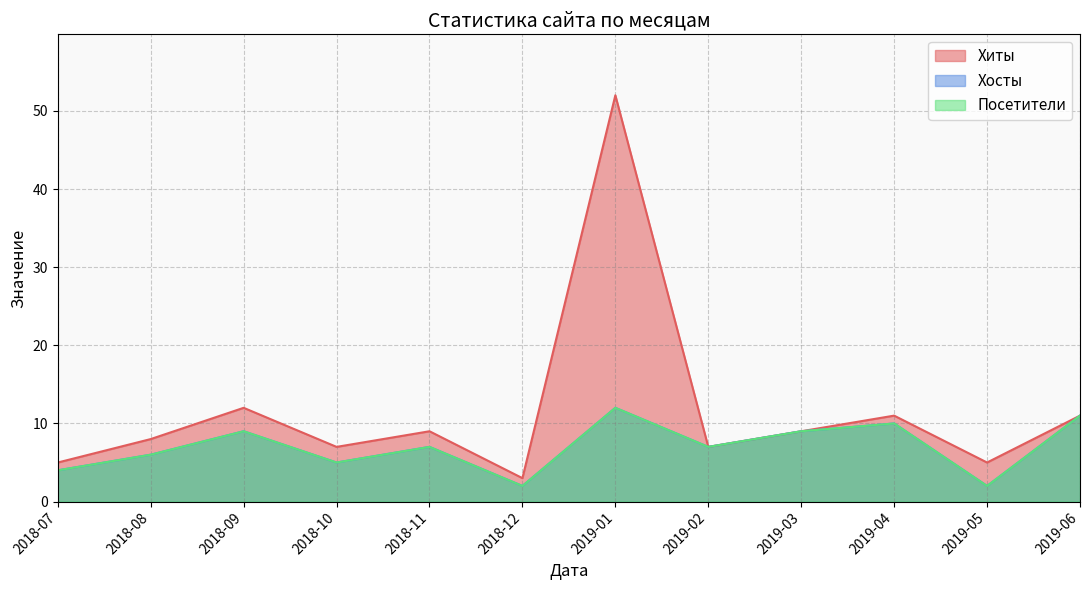

Does the chart display data point markers on the line(s)?

No